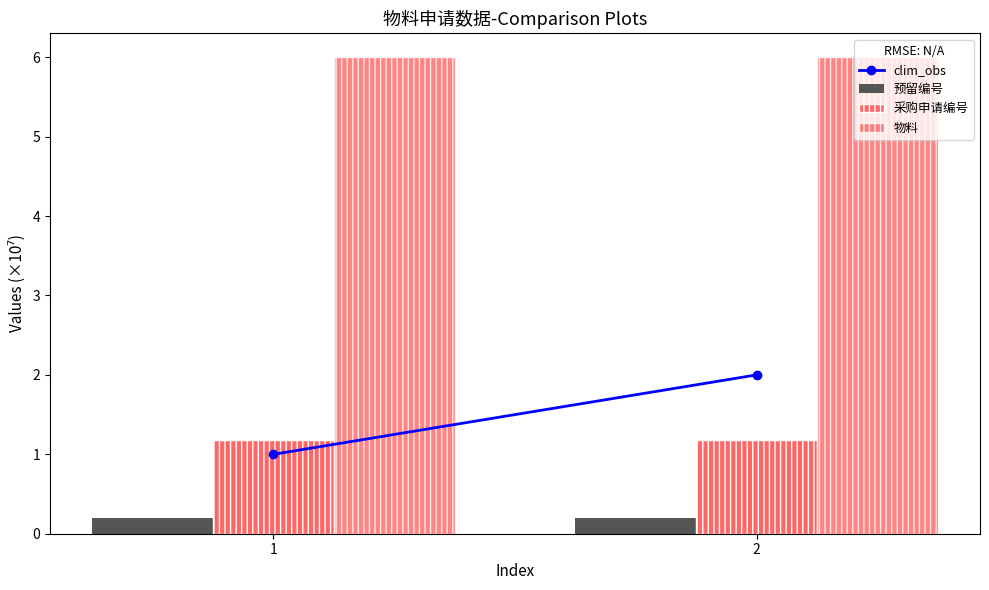

List the series in order of their peak value, lowest first.

预留编号, 采购申请编号, clim_obs, 物料